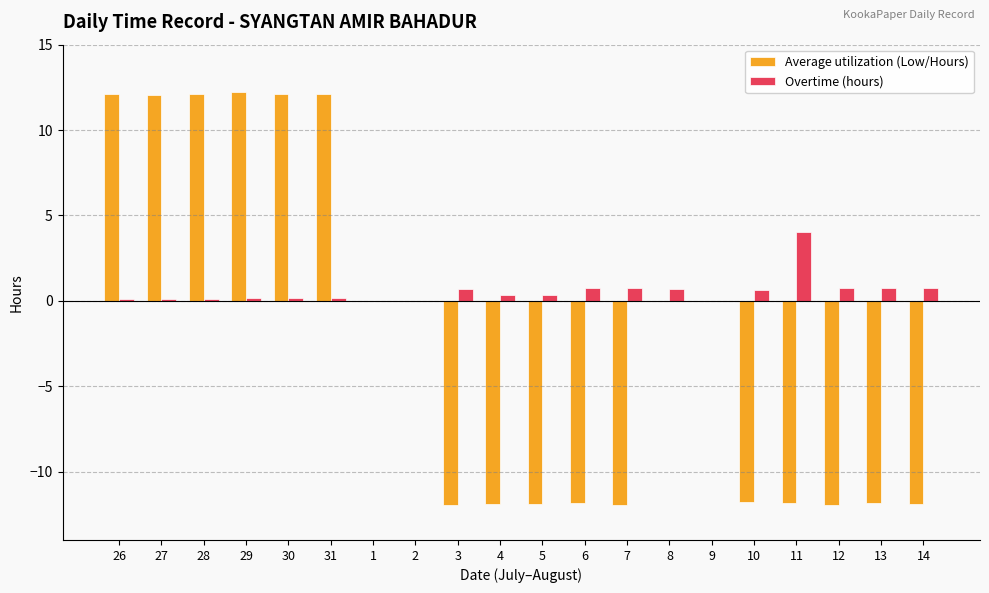

How many groups of bars are there?

20